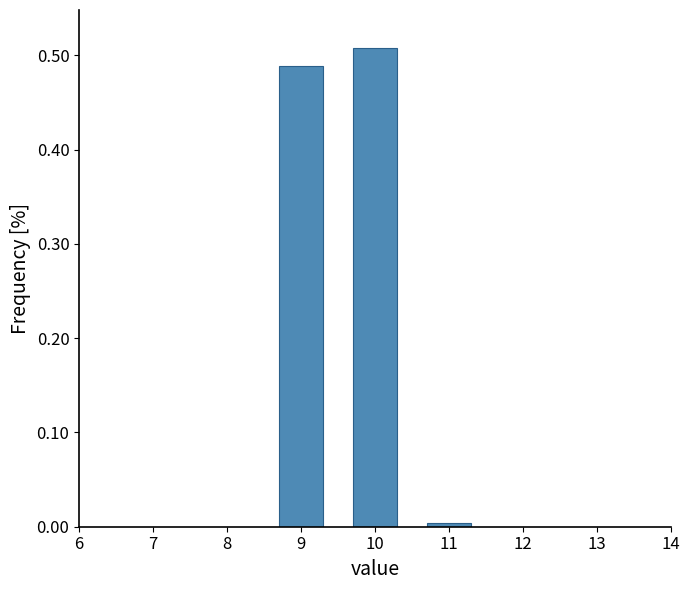

The value at 11 is 0.0. True or false?

True